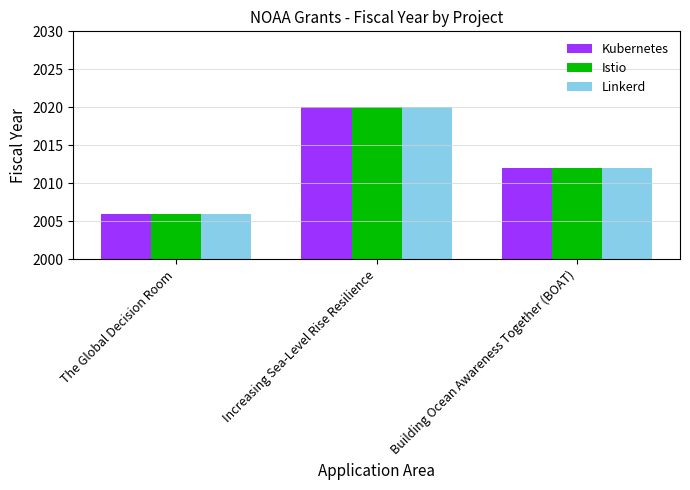

How many data points does each series have?

3